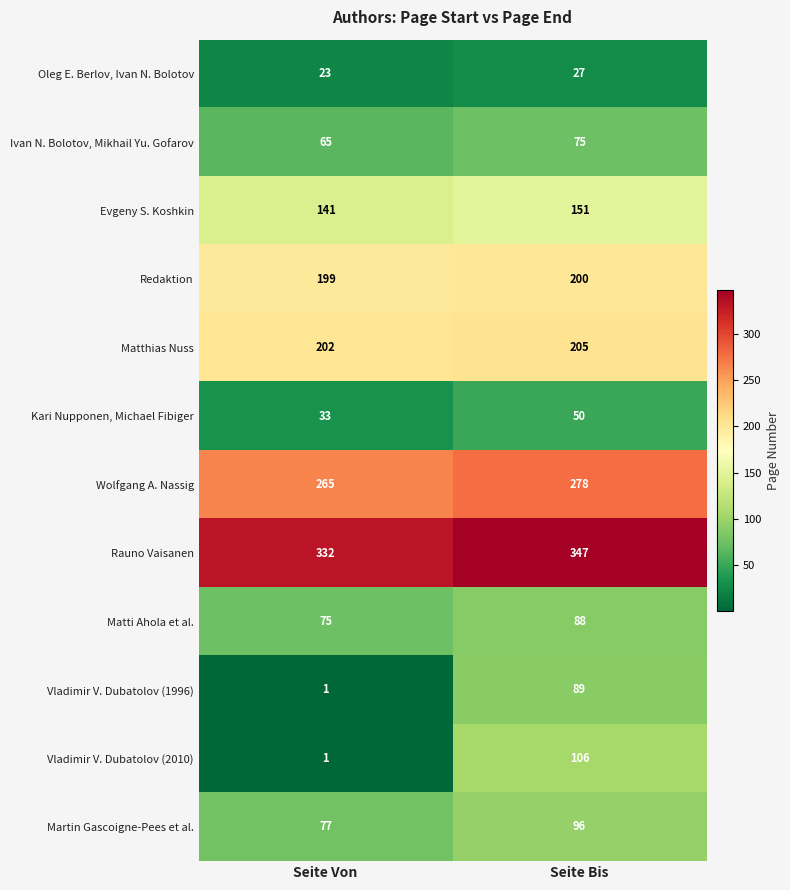

Reading left to right, what are all the values shown in this chart?

Oleg E. Berlov, Ivan N. Bolotov: Seite Von=23	Seite Bis=27
Ivan N. Bolotov, Mikhail Yu. Gofarov: Seite Von=65	Seite Bis=75
Evgeny S. Koshkin: Seite Von=141	Seite Bis=151
Redaktion: Seite Von=199	Seite Bis=200
Matthias Nuss: Seite Von=202	Seite Bis=205
Kari Nupponen, Michael Fibiger: Seite Von=33	Seite Bis=50
Wolfgang A. Nassig: Seite Von=265	Seite Bis=278
Rauno Vaisanen: Seite Von=332	Seite Bis=347
Matti Ahola et al.: Seite Von=75	Seite Bis=88
Vladimir V. Dubatolov (1996): Seite Von=1	Seite Bis=89
Vladimir V. Dubatolov (2010): Seite Von=1	Seite Bis=106
Martin Gascoigne-Pees et al.: Seite Von=77	Seite Bis=96